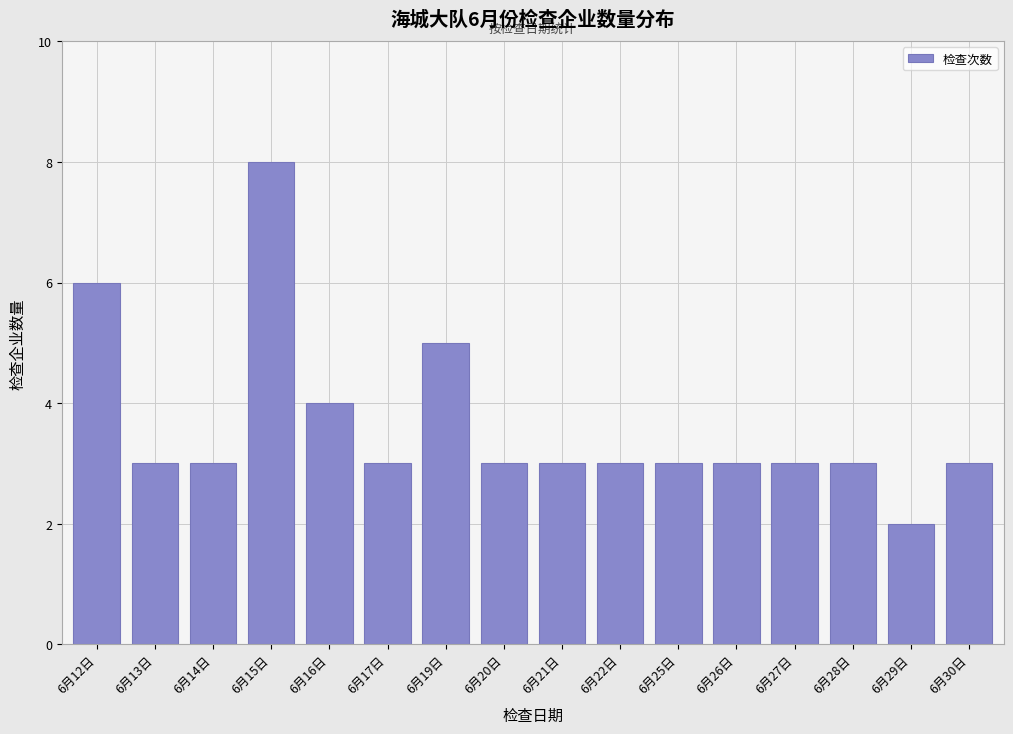

Reading right to left, transcribe all the data shown in this chart.

3	2	3	3	3	3	3	3	3	5	3	4	8	3	3	6